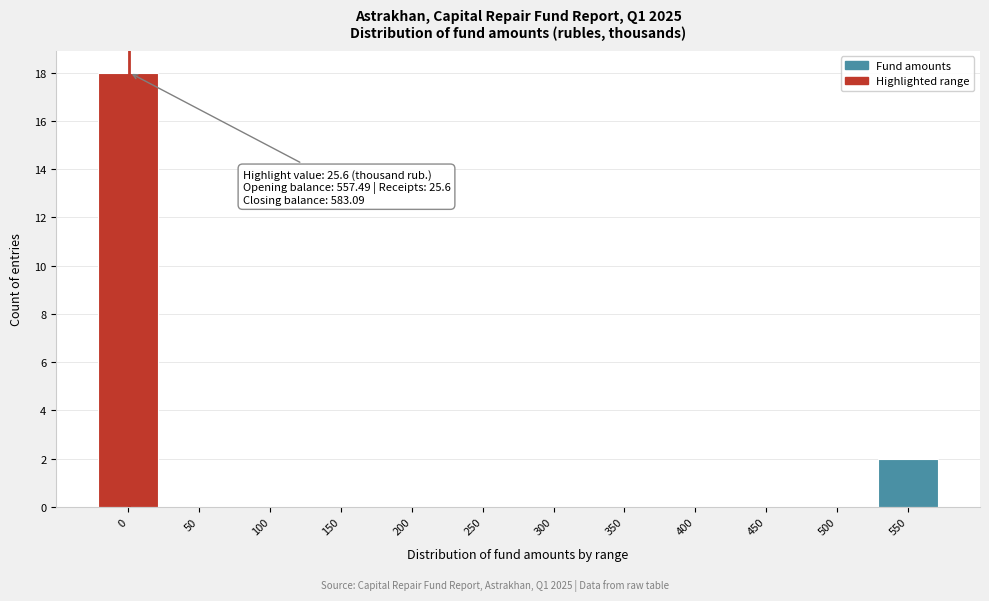

Reading left to right, extract all data points from this chart.

0=18	50=0	100=0	150=0	200=0	250=0	300=0	350=0	400=0	450=0	500=0	550=2